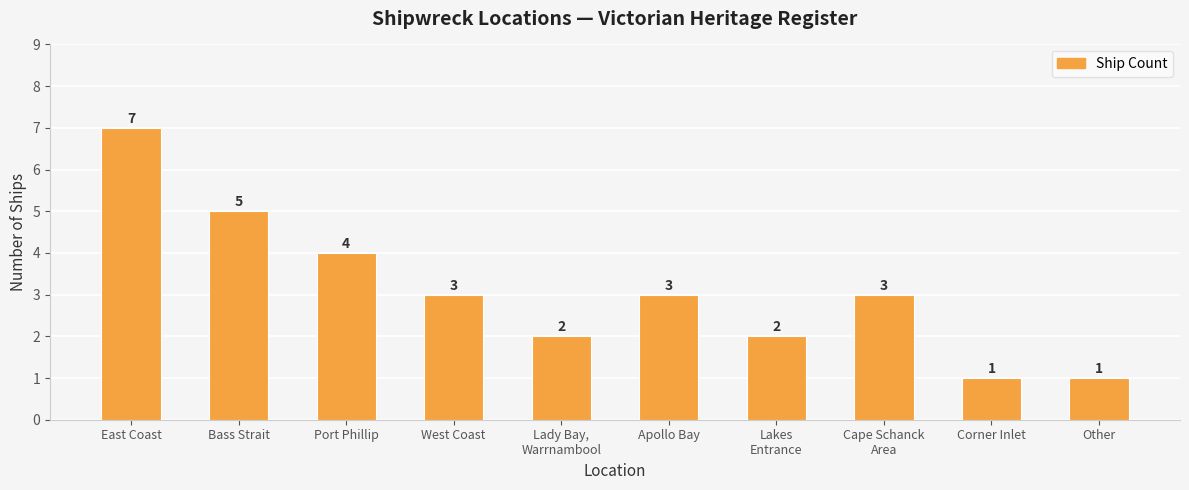

Where is the data nearest to the value 4?

Port Phillip